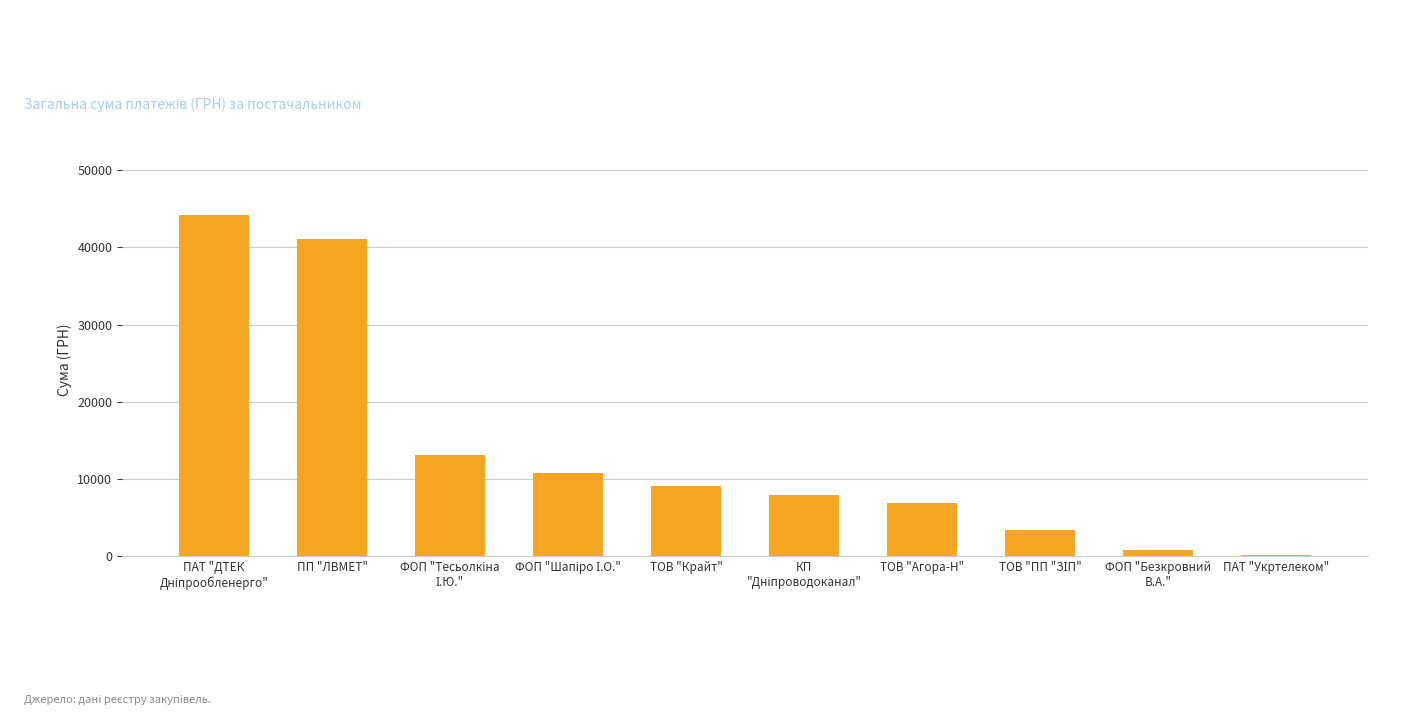

What is the approximate value at ТОВ "Агора-Н"?

6804.0